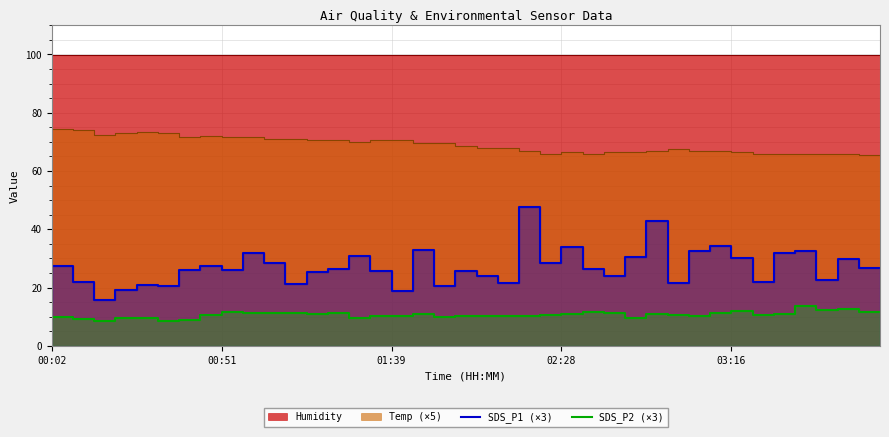

What is the difference between the second highest and second lowest values in the SDS_P1 (×3) series?

27.1